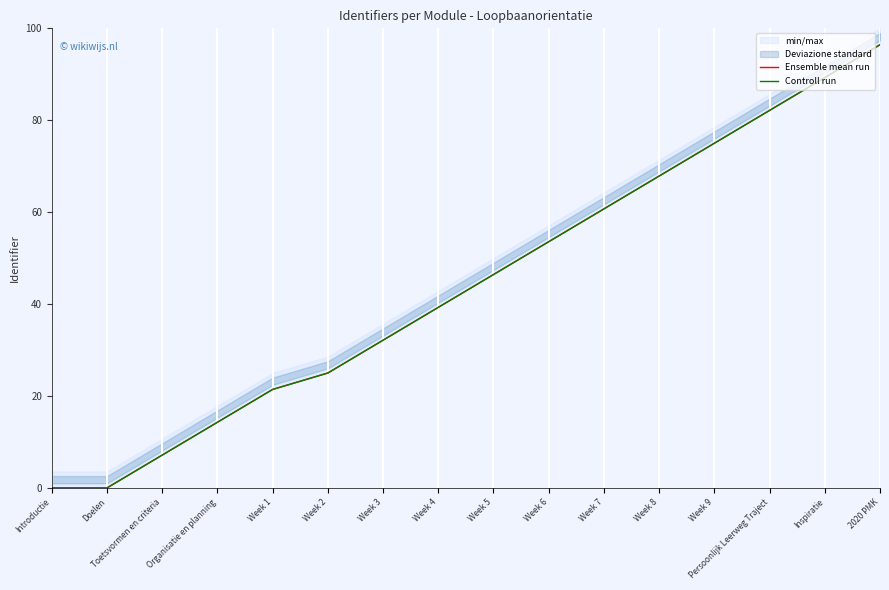

True or false: Ensemble mean run has more than 1 interior local peaks.

False